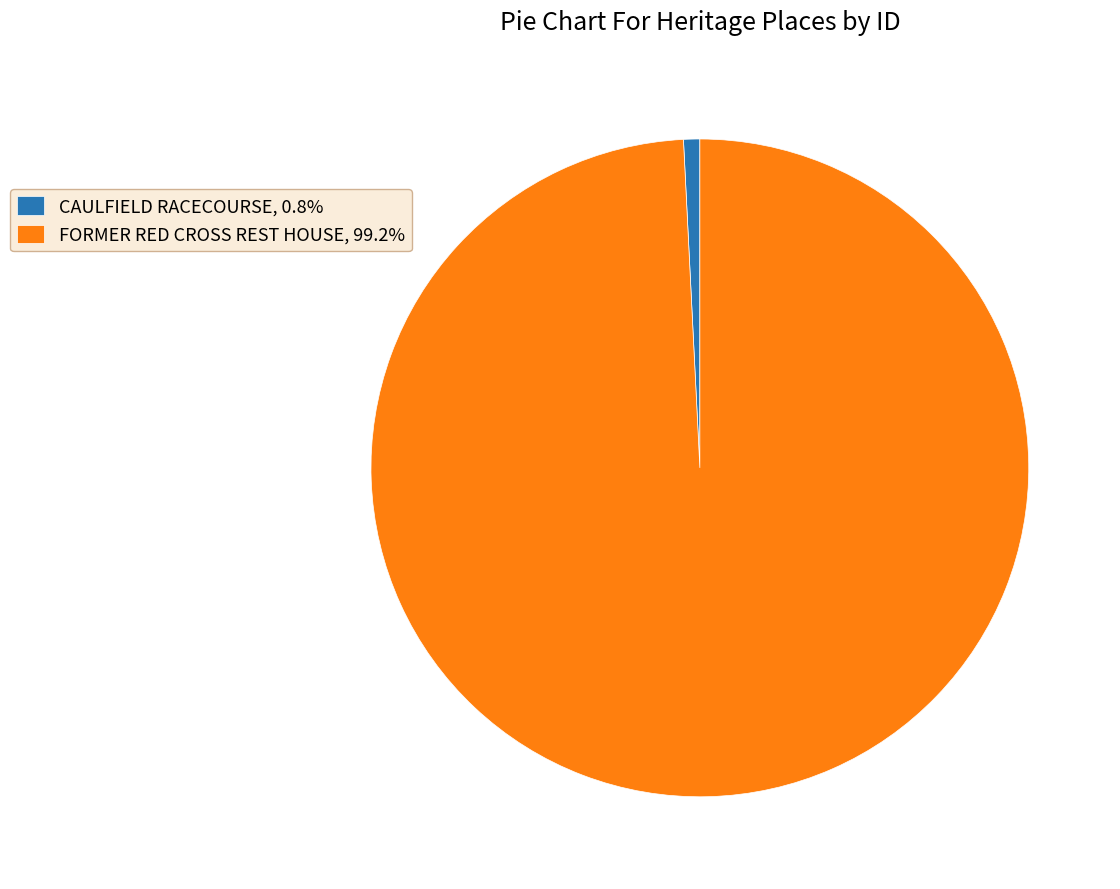

How many slices are in this pie chart?

2